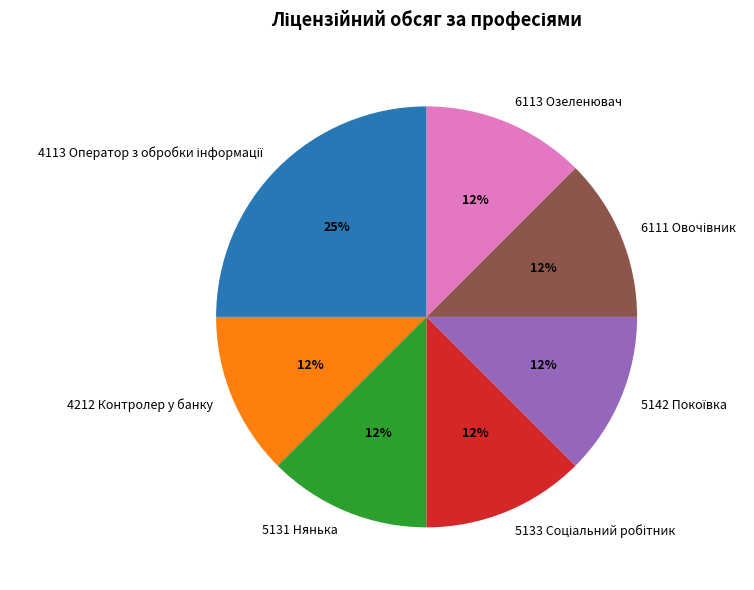

Is it true that 4212 Контролер у банку is 1% of the pie?

False